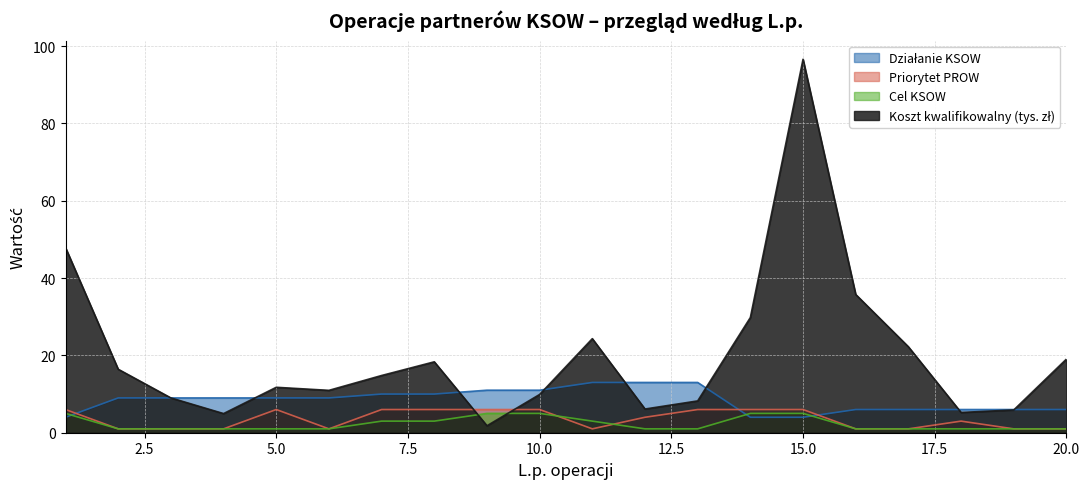

True or false: Koszt kwalifikowalny (tys. zł) has a value of 9.0 at 3.

True